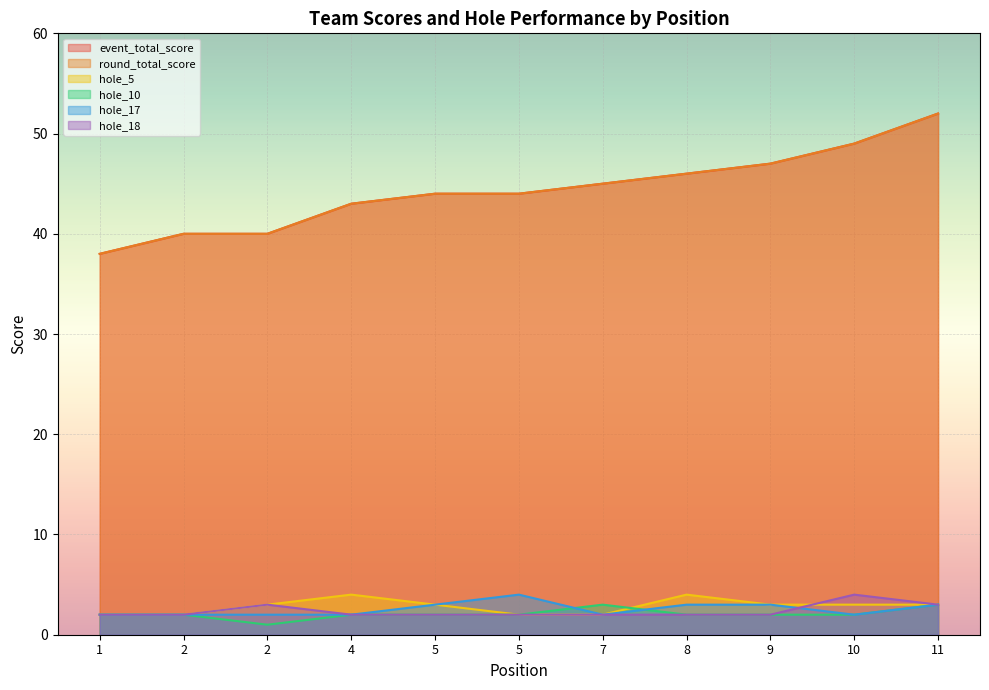

What is the sum of the hole_18 values at 7 and 2?

5